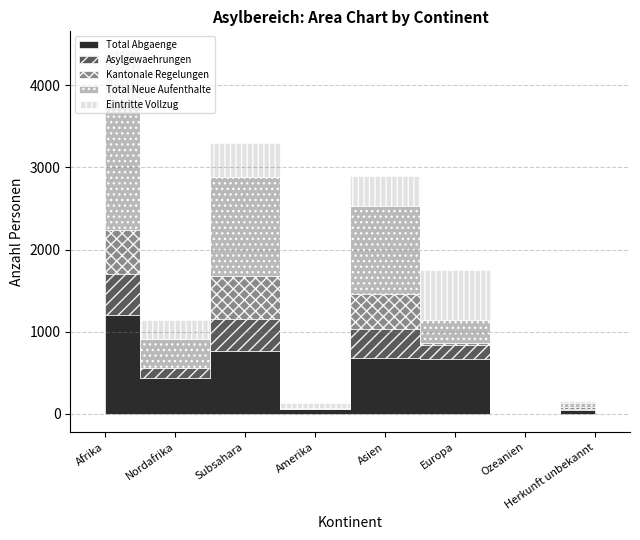

Count the number of categories in the chart.

8